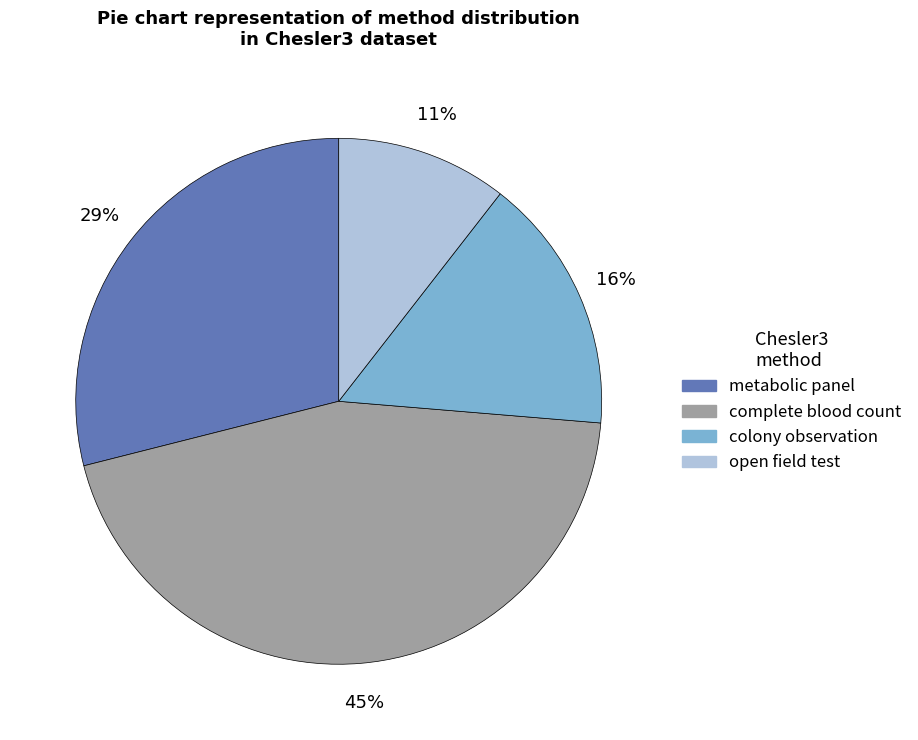

Rank the categories by value from highest to lowest.

complete blood count, metabolic panel, colony observation, open field test